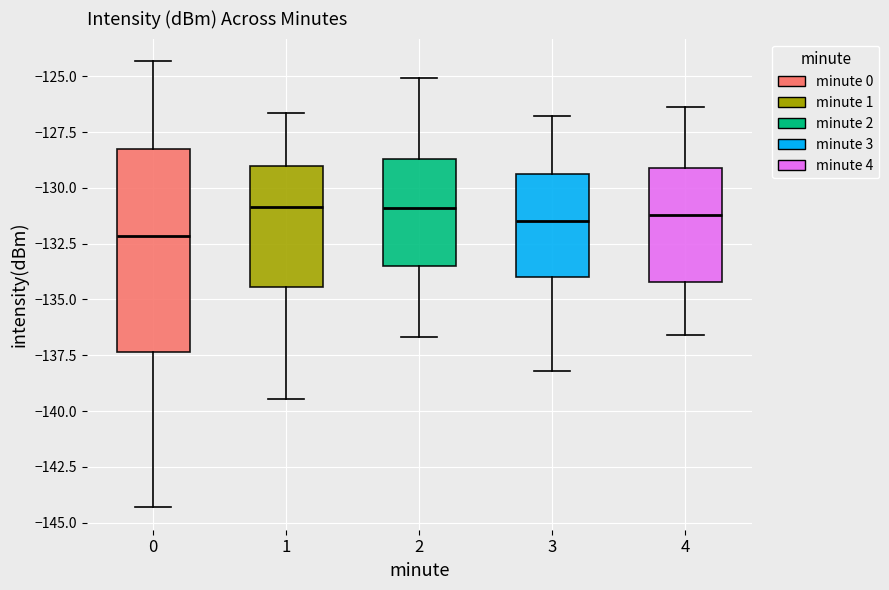

Comparing the boxes themselves (not the whiskers), which one is the tallest?

0